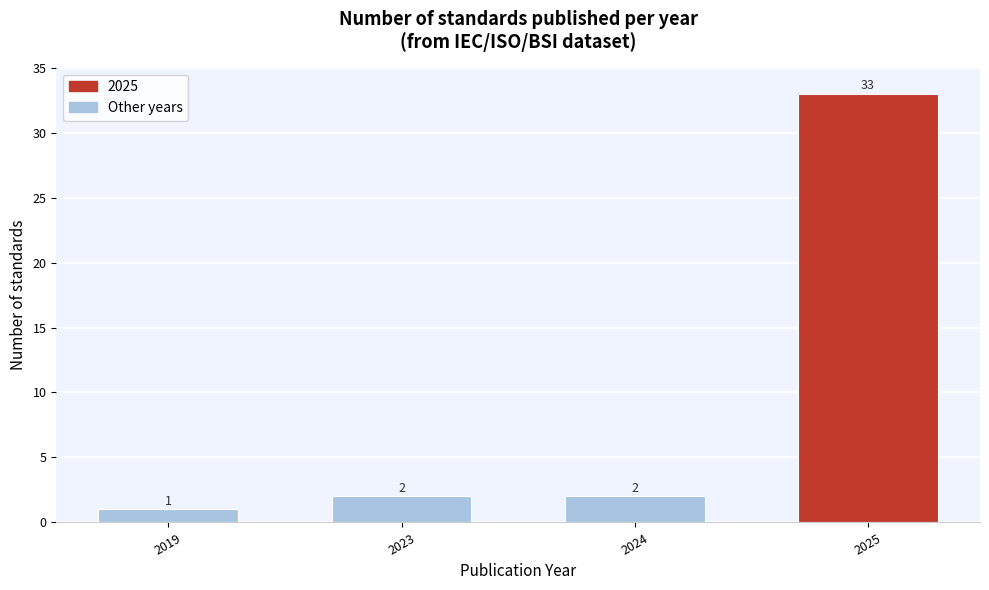

Reading left to right, list all the values displayed in this chart.

2019=1	2023=2	2024=2	2025=33